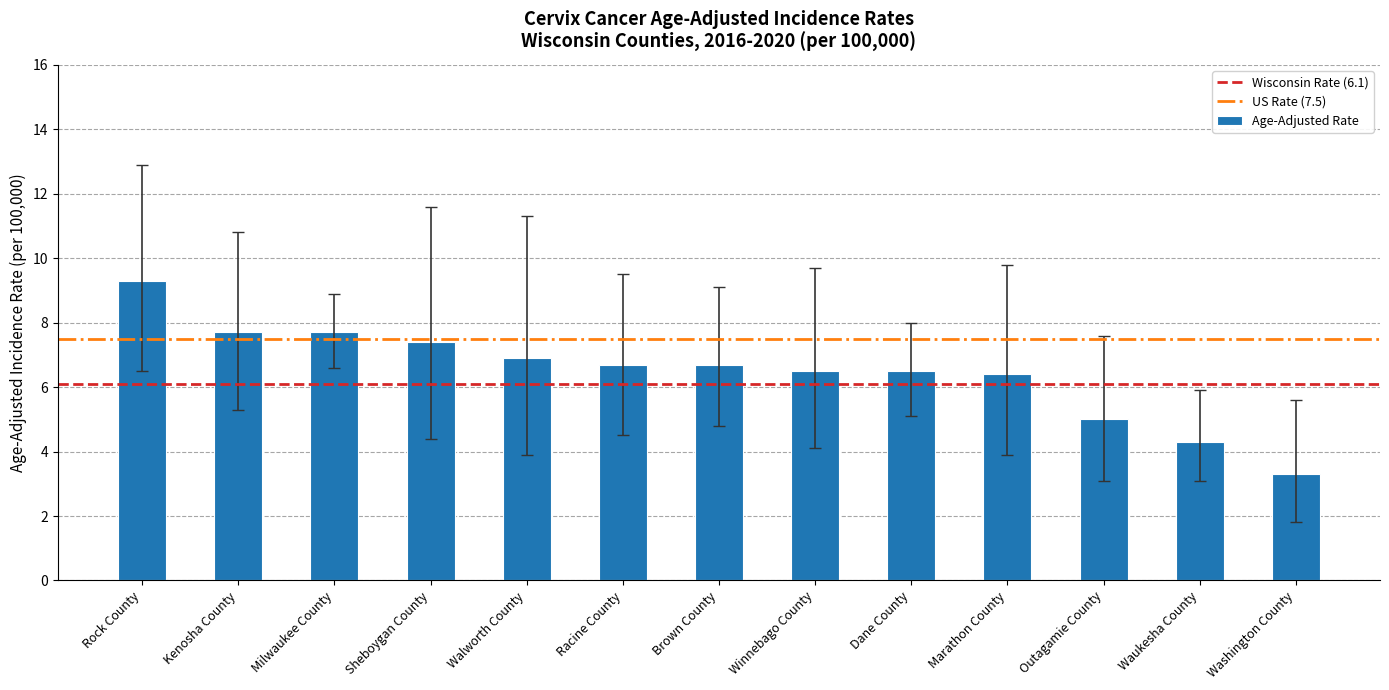

True or false: the data shows 7.7 at Kenosha County.

True